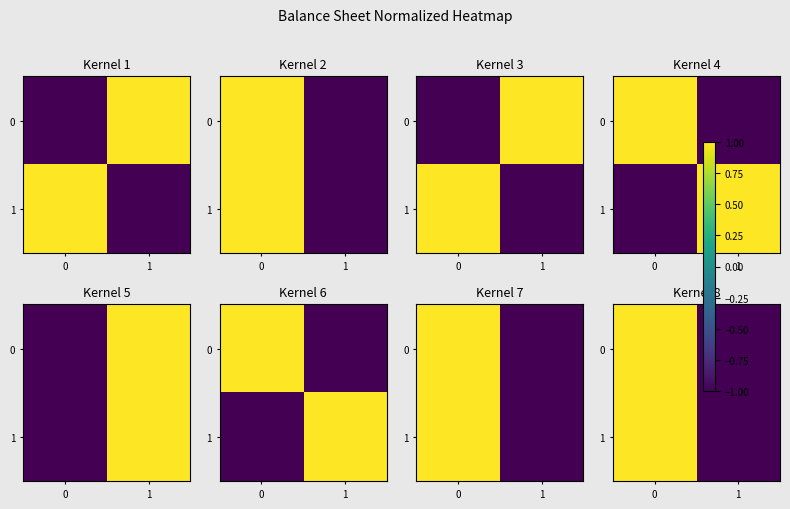

How many distinct data groups are displayed?

2